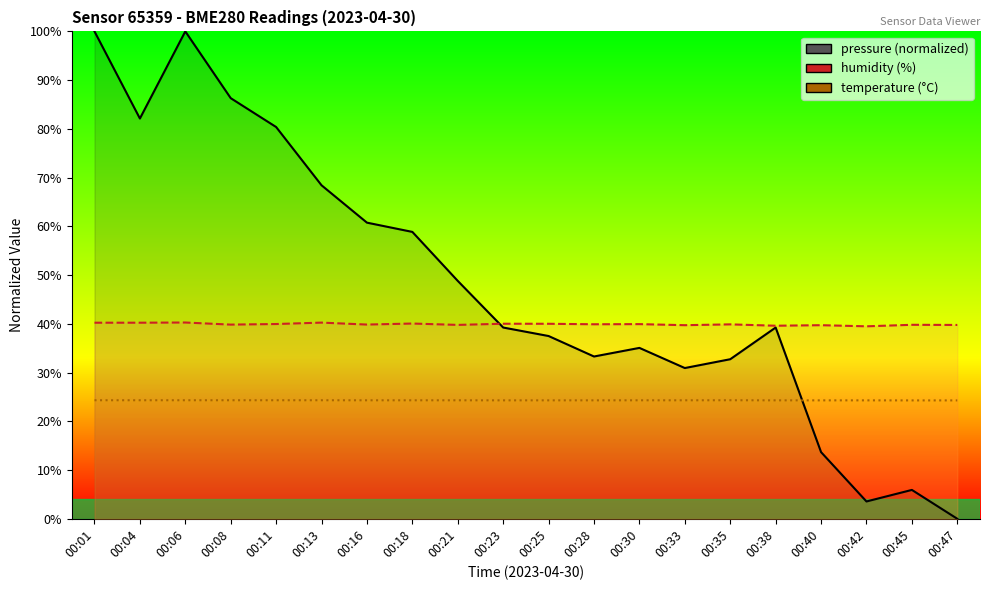

How many distinct data groups are displayed?

3